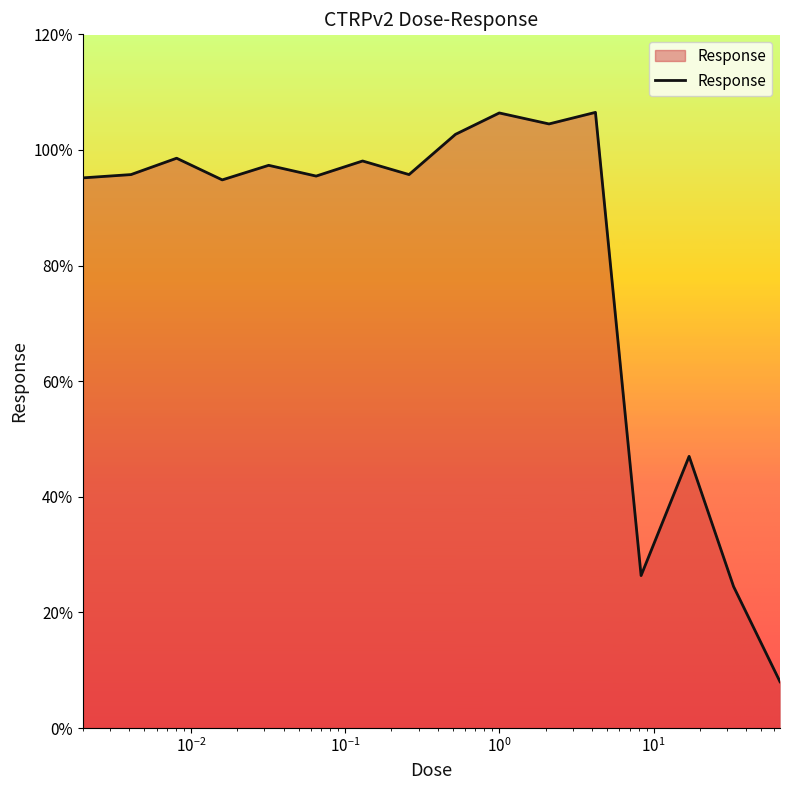

What is the maximum value shown in the chart?

106.5